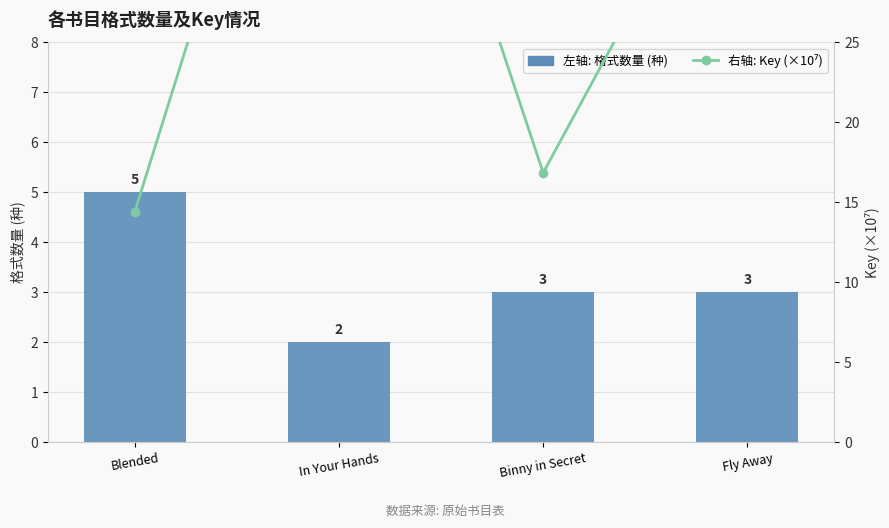

What is the minimum value shown in the chart?

2.0